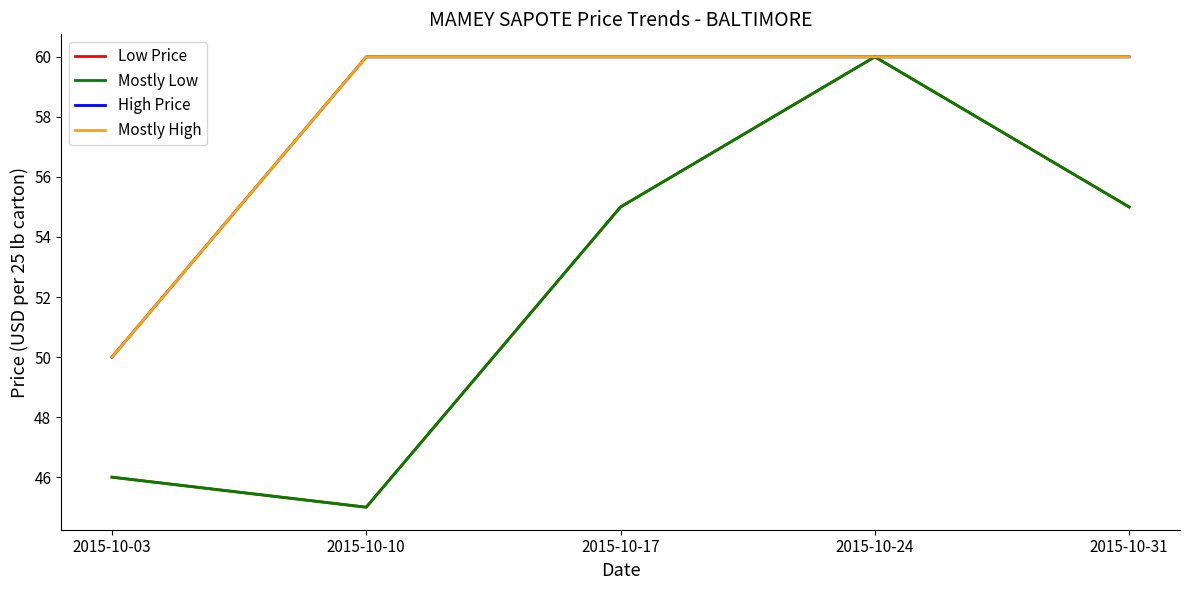

Is this an area chart (filled region under the line)?

No